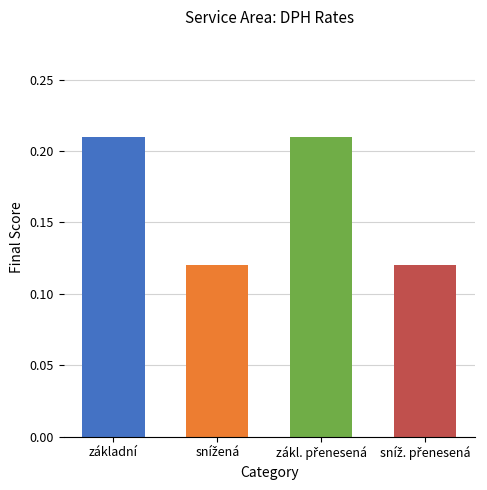

What is the label of the 4th bar from the right?

základní